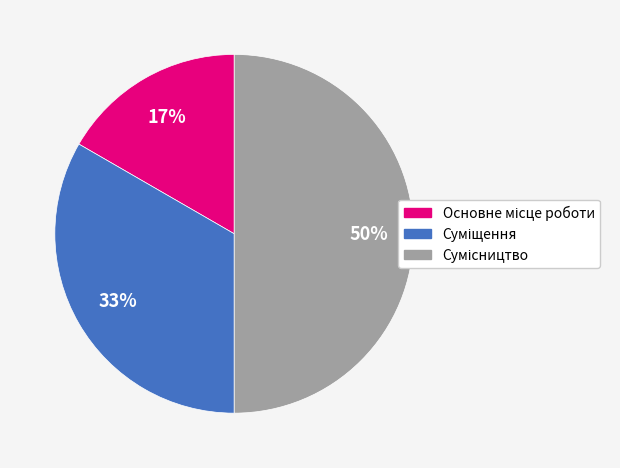

To the nearest percent, what is the difference between the largest and smallest slice percentages?

33%